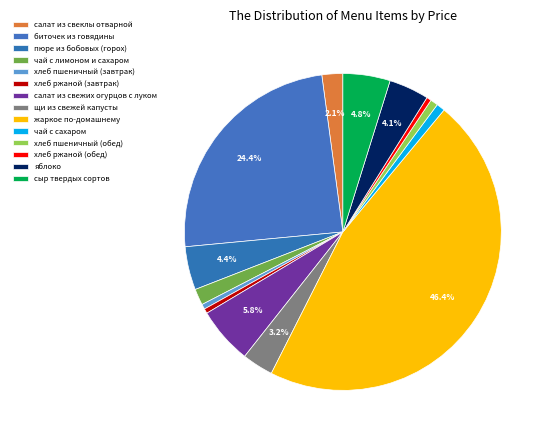

Is it true that щи из свежей капусты is 3% of the pie?

True